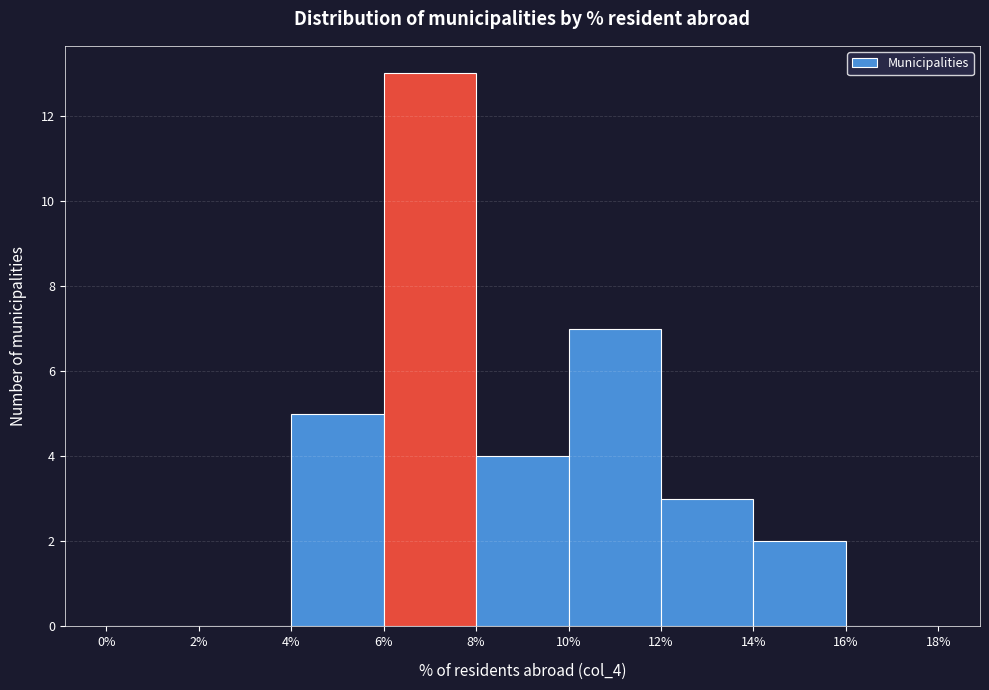

Reading left to right, list every bar in this chart as the range it spans on the x-axis followed by its height. The values are not printed on the chart, so give them approximately, as read against the axis.

0% to 2%: 0
2% to 4%: 0
4% to 6%: 5
6% to 8%: 13
8% to 10%: 4
10% to 12%: 7
12% to 14%: 3
14% to 16%: 2
16% to 18%: 0